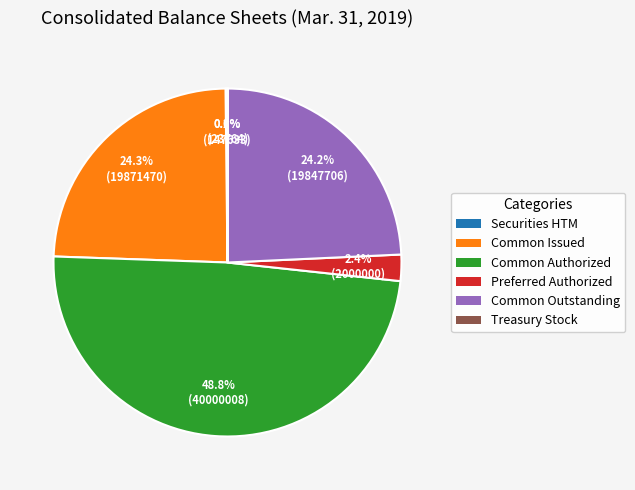

What is the ratio of the value at Common Authorized to the value at Common Outstanding?

2.0